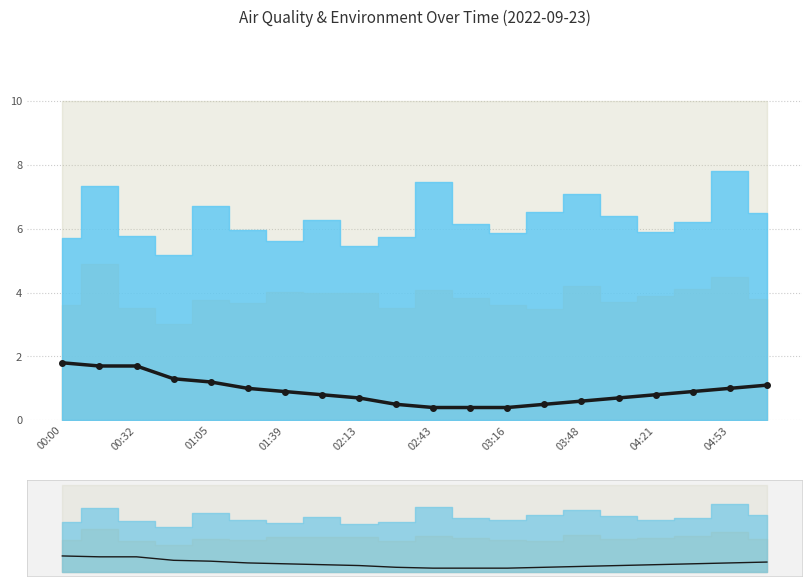

Is it true that Temp (°C) equals 0.8 at 04:21?

True